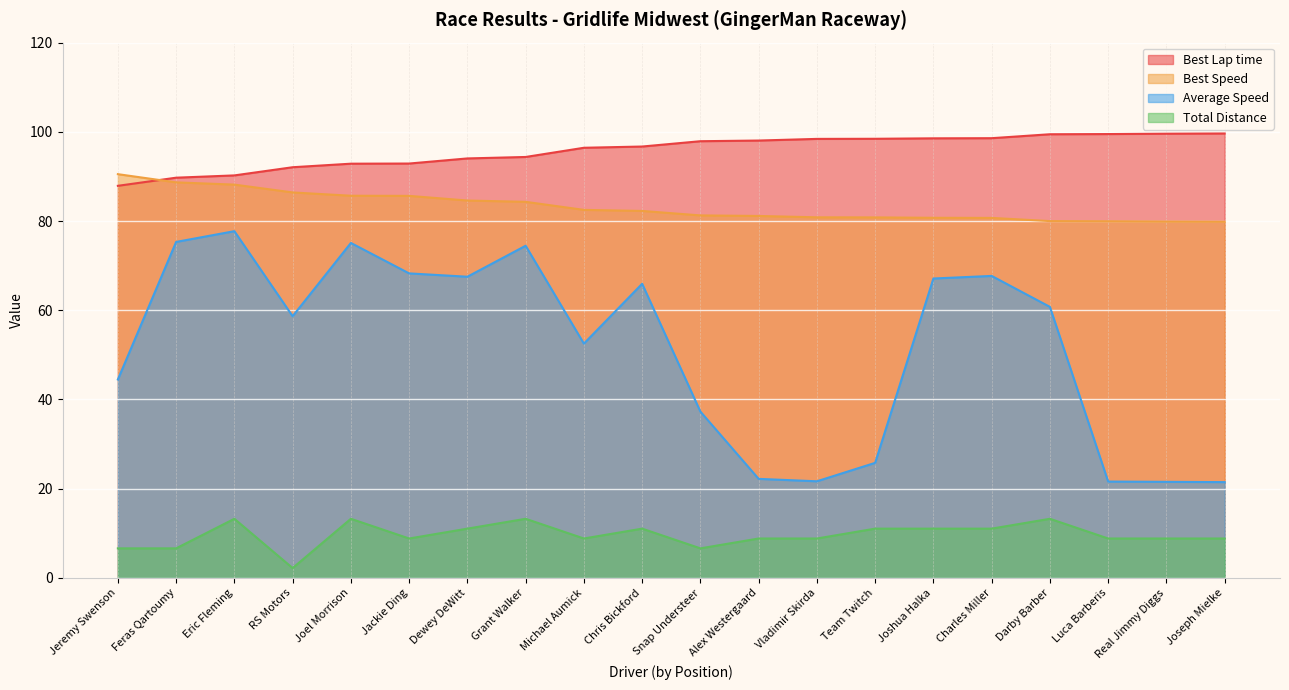

Which has a higher value, Team Twitch or Luca Barberis?

Luca Barberis